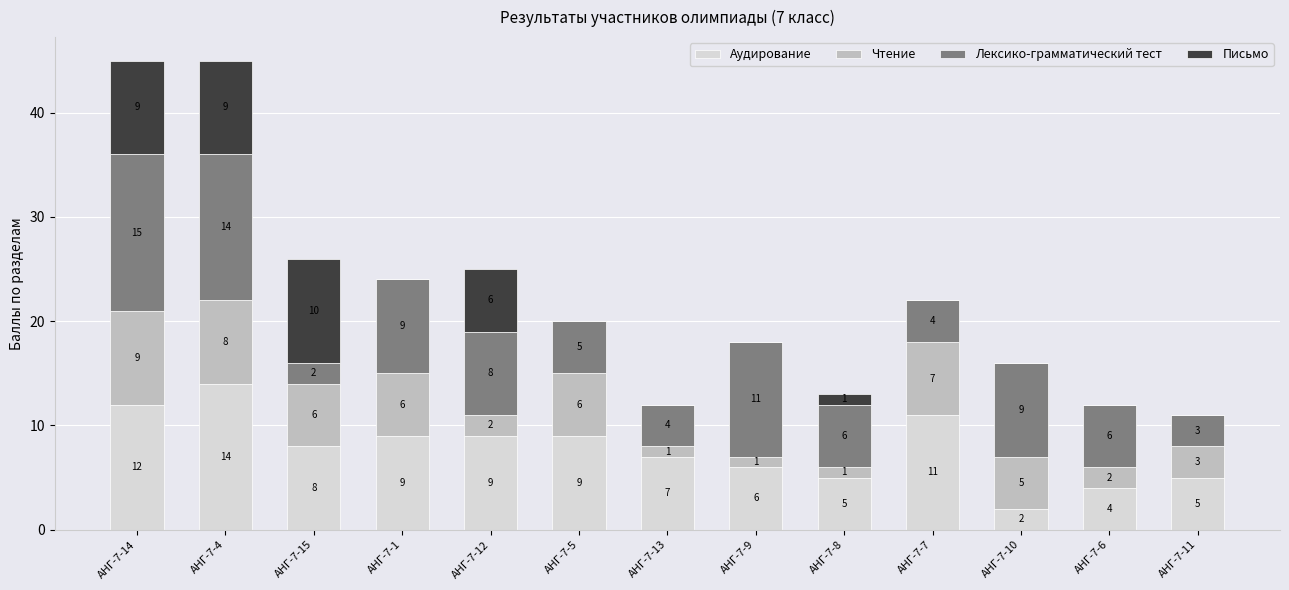

How many data points does each series have?

13